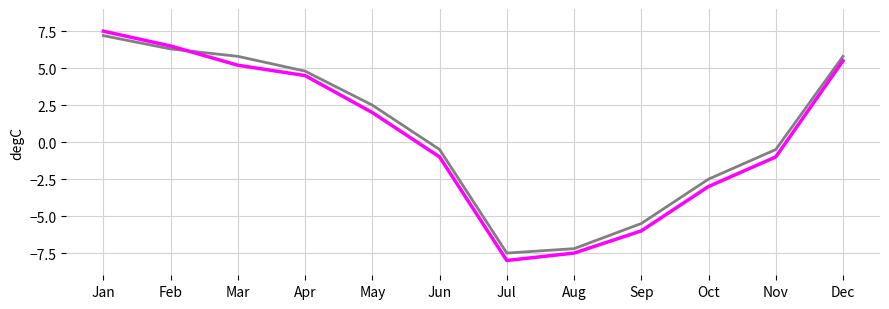

What is the spread (max minus min) of values at Mar?

0.6